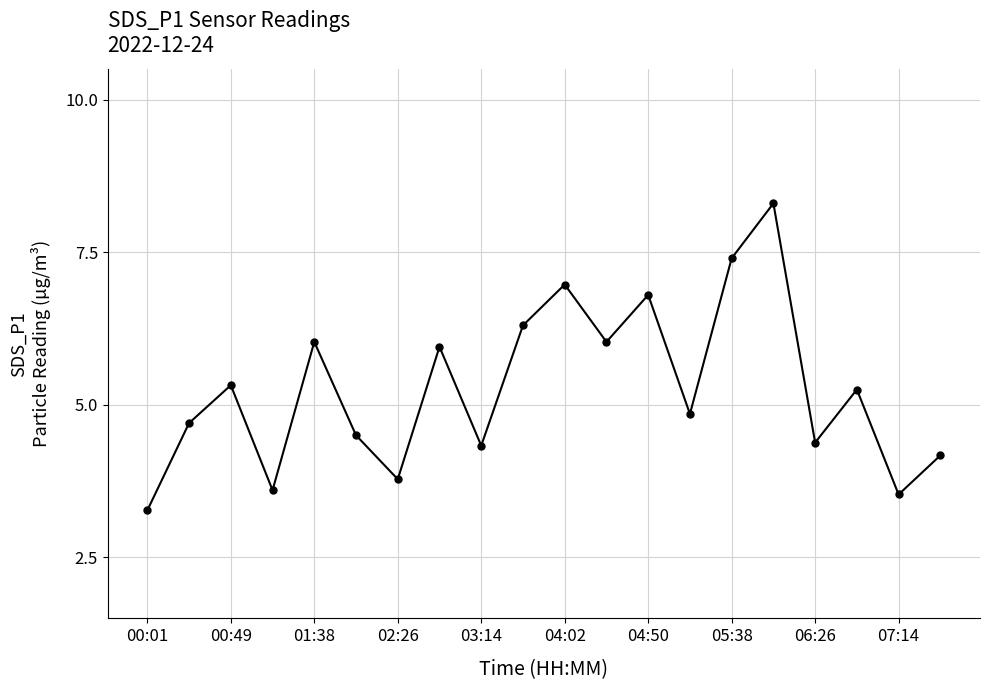

What is the value of the 16th point from the left?

8.3